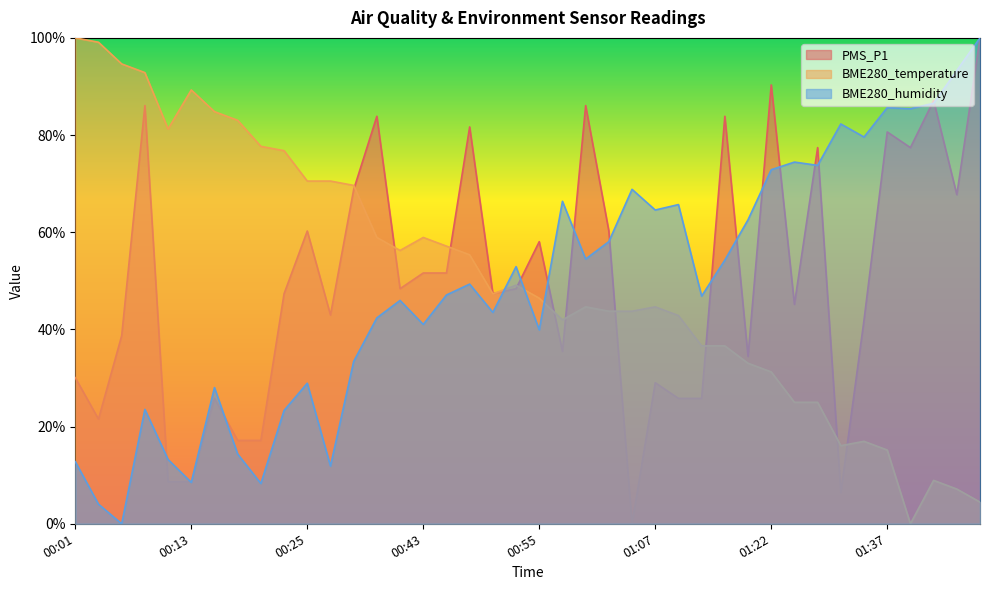

At which category does BME280_humidity reach its first local valley?

00:06